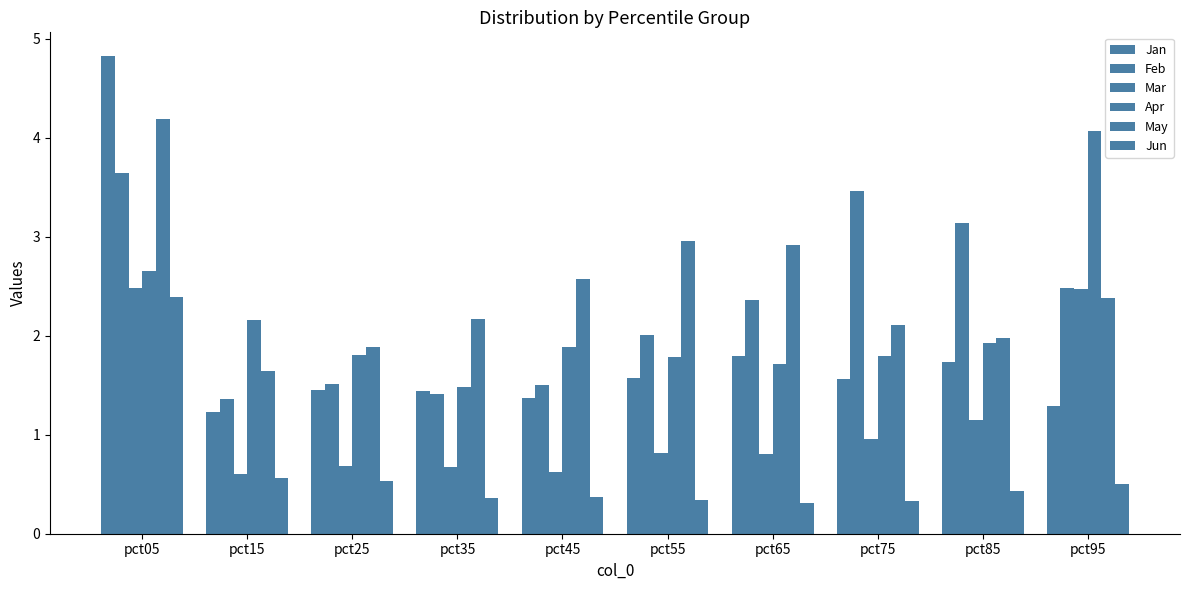

What is the sum of the Jun values at pct85 and pct65?

0.7